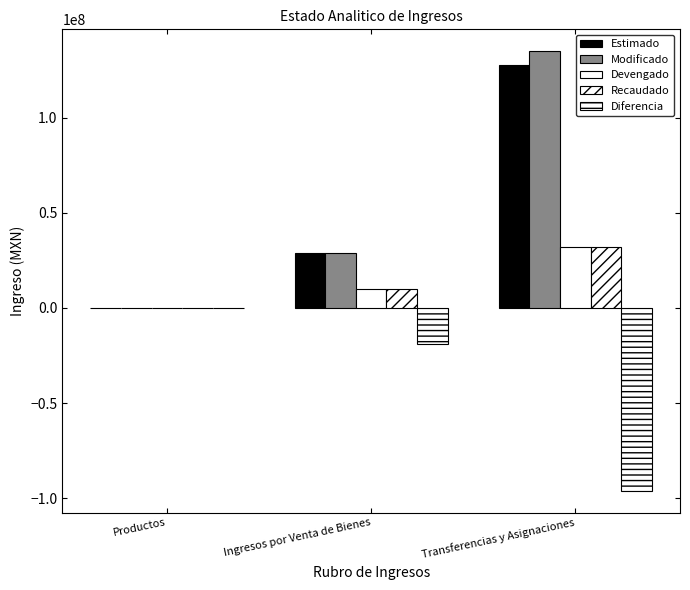

Count the number of categories in the chart.

3